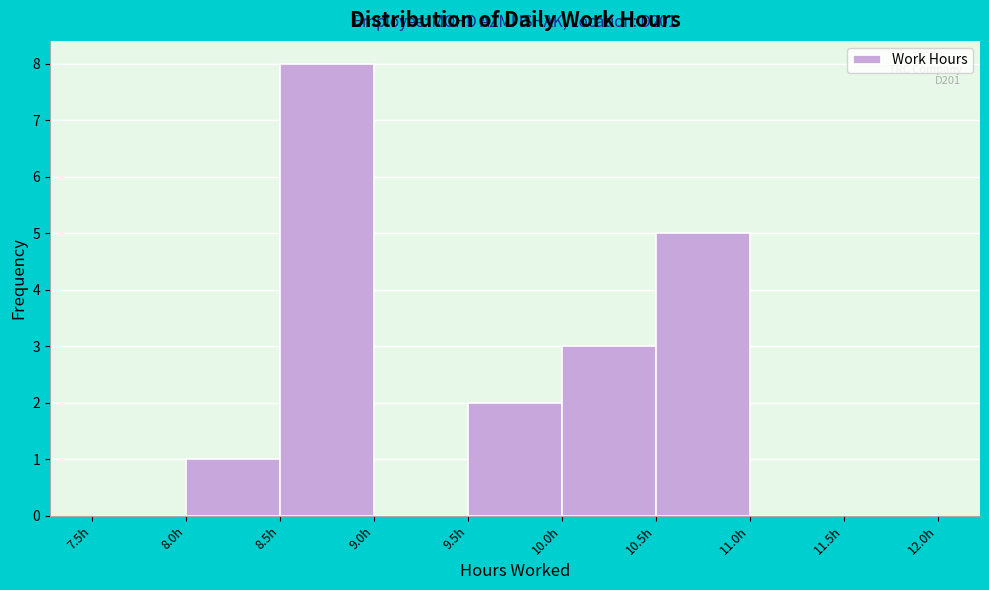

Which range on the x-axis has the tallest bar?

8.5 to 9.0